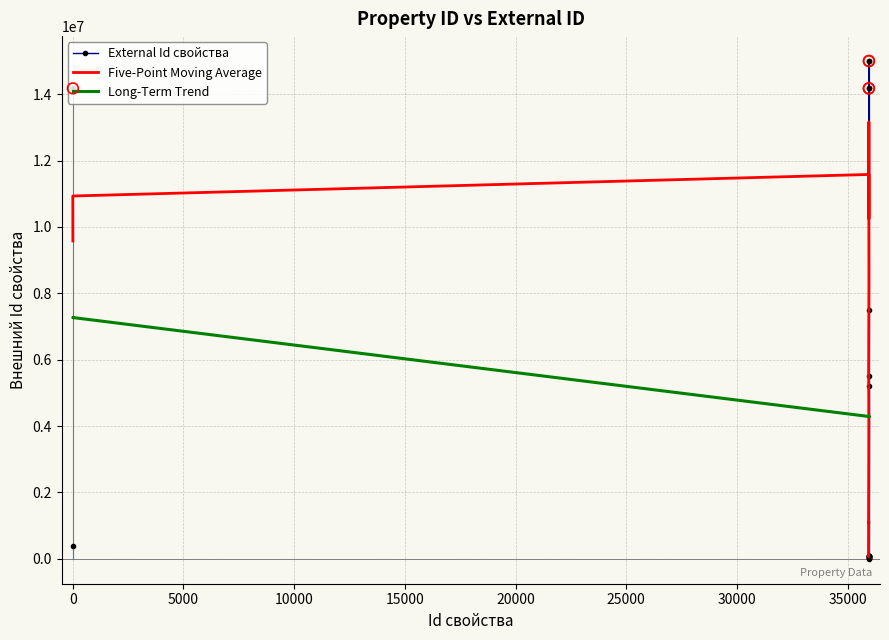

At which category is the sum across all series the highest?

35960